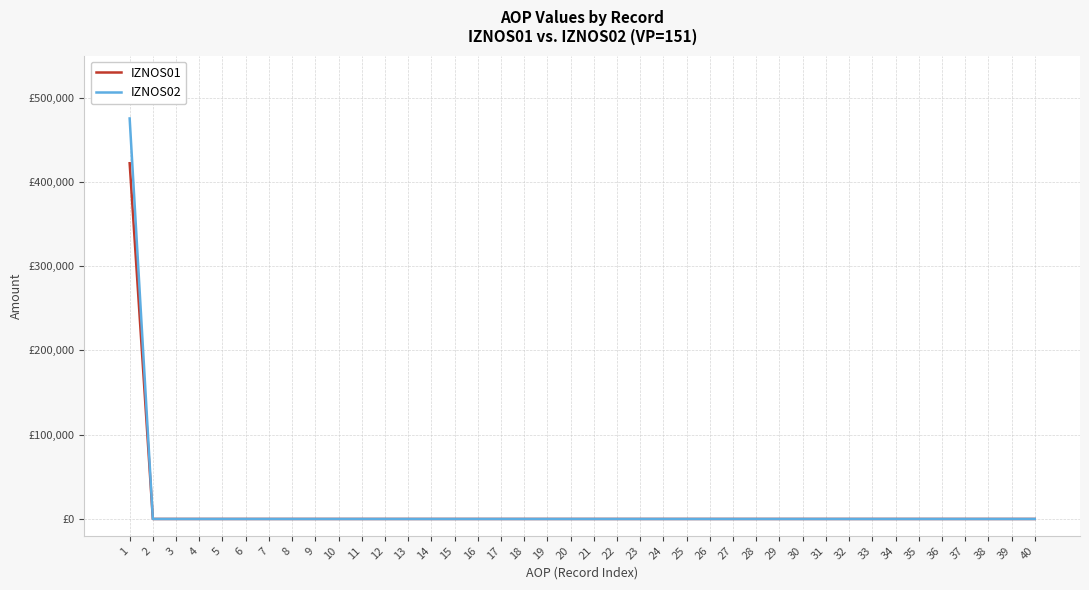

Is the value of IZNOS02 at 18 greater than the value of IZNOS01 at 14?

No